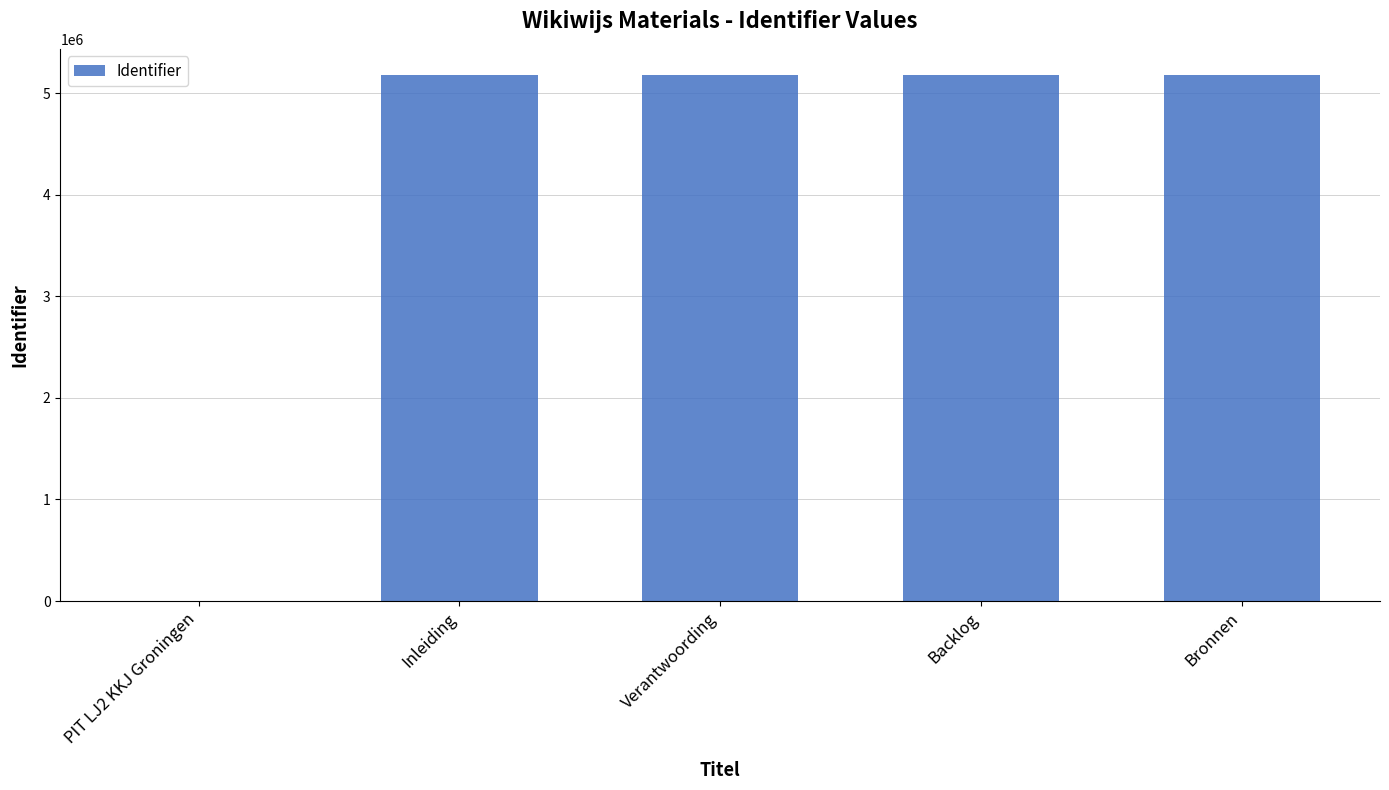

Which has a higher value, PIT LJ2 KKJ Groningen or Backlog?

Backlog